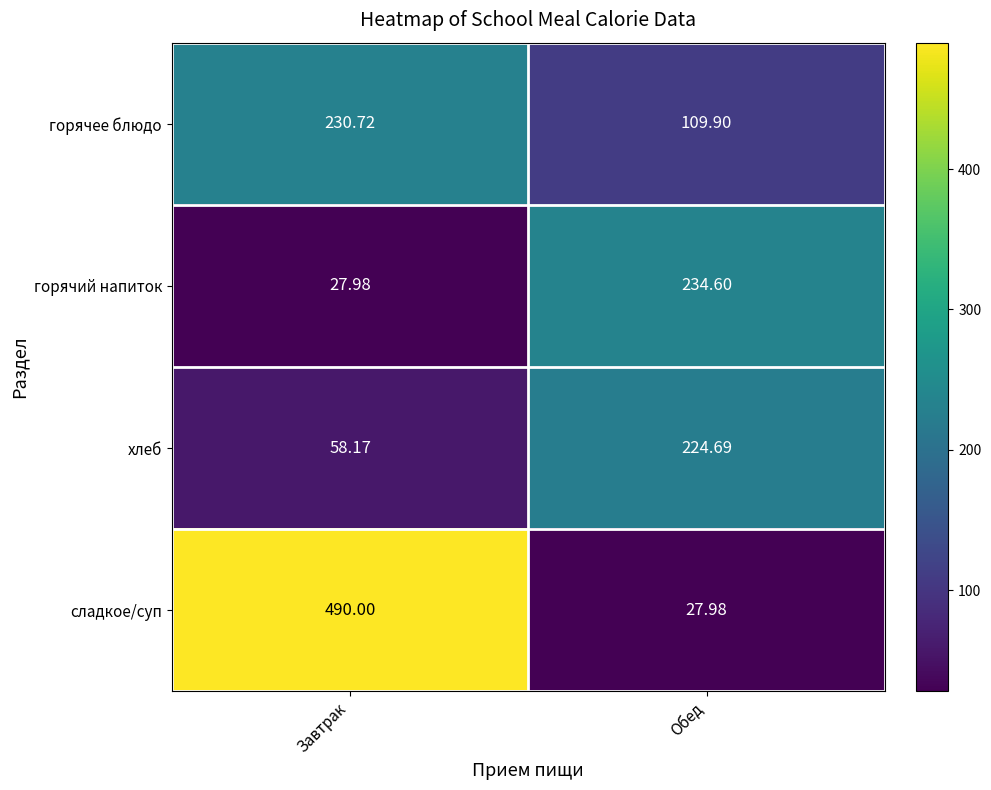

At which label is хлеб closest to 141?

Завтрак